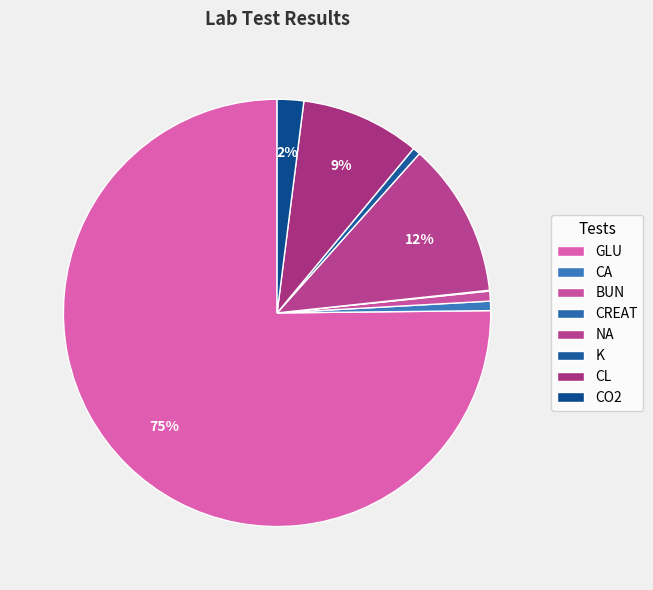

To the nearest percent, what portion does CL represent?

9%